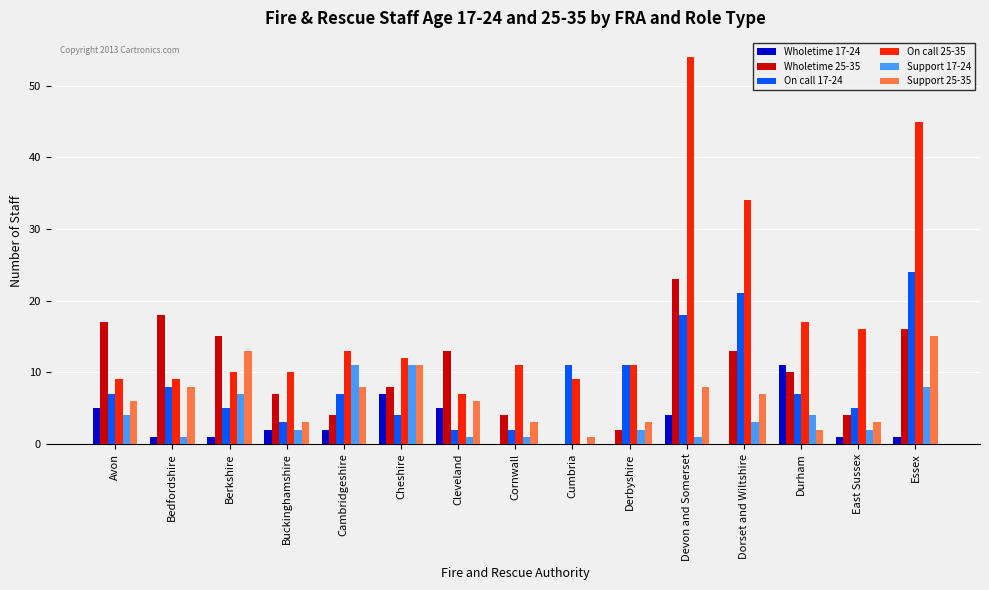

Which series changed the most between Avon and Cheshire?

Wholetime 25-35